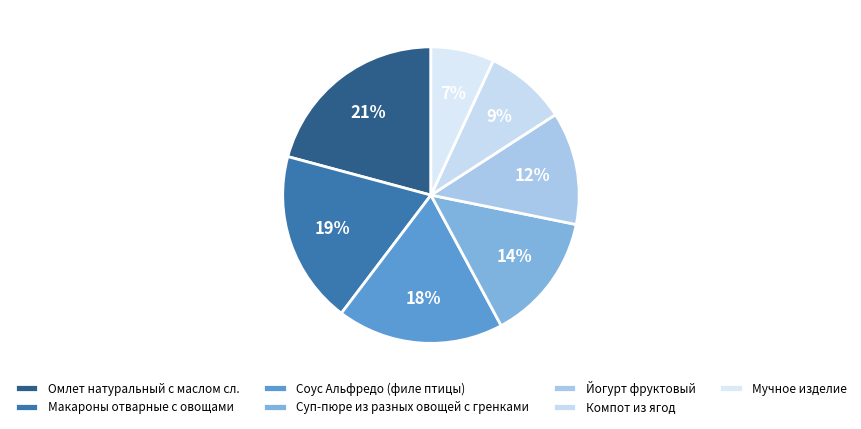

How many segments does this pie chart have?

7